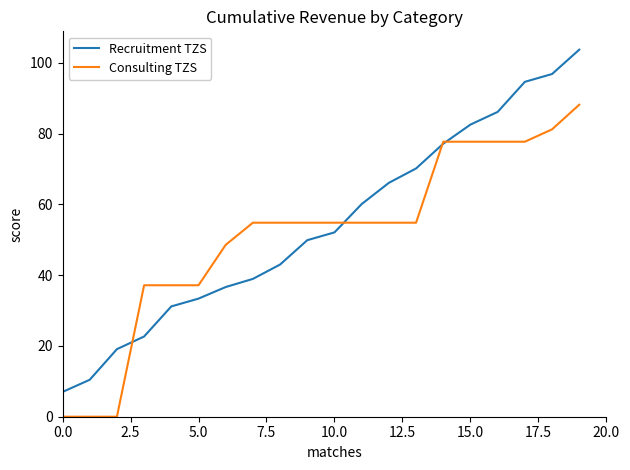

At how many categories does at least one series exceed 32?

17